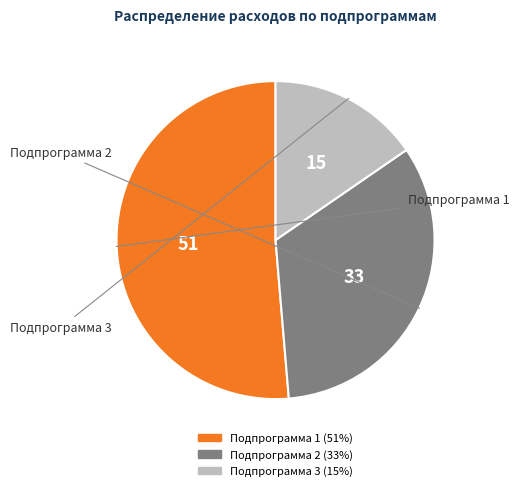

Is the sum of Подпрограмма 1 and Подпрограмма 3 greater than half?

Yes